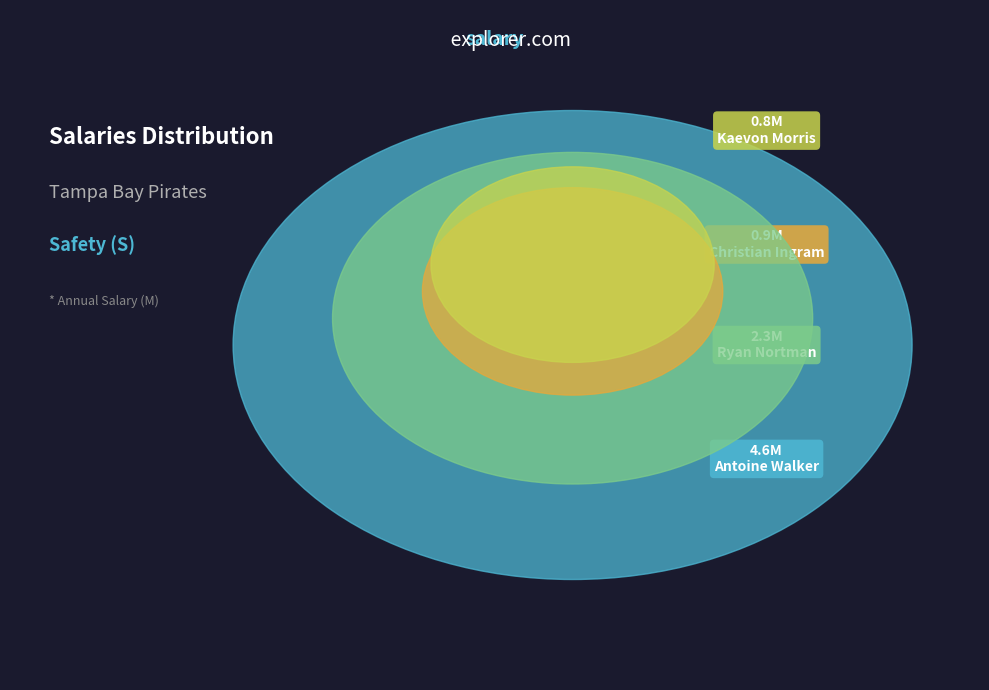

Rank the categories by value from lowest to highest.

Kaevon Morris, Christian Ingram, Ryan Nortman, Antoine Walker